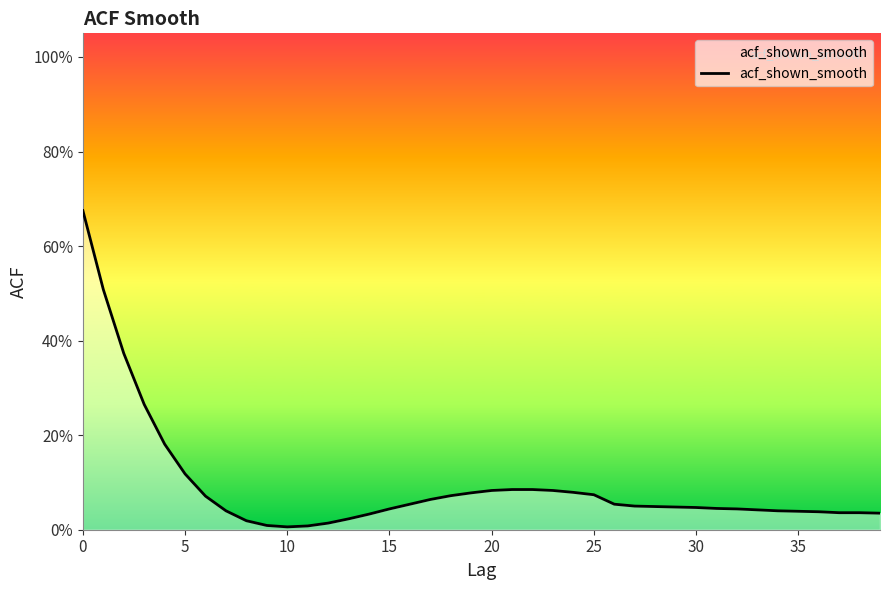

Is this an area chart (filled region under the line)?

Yes